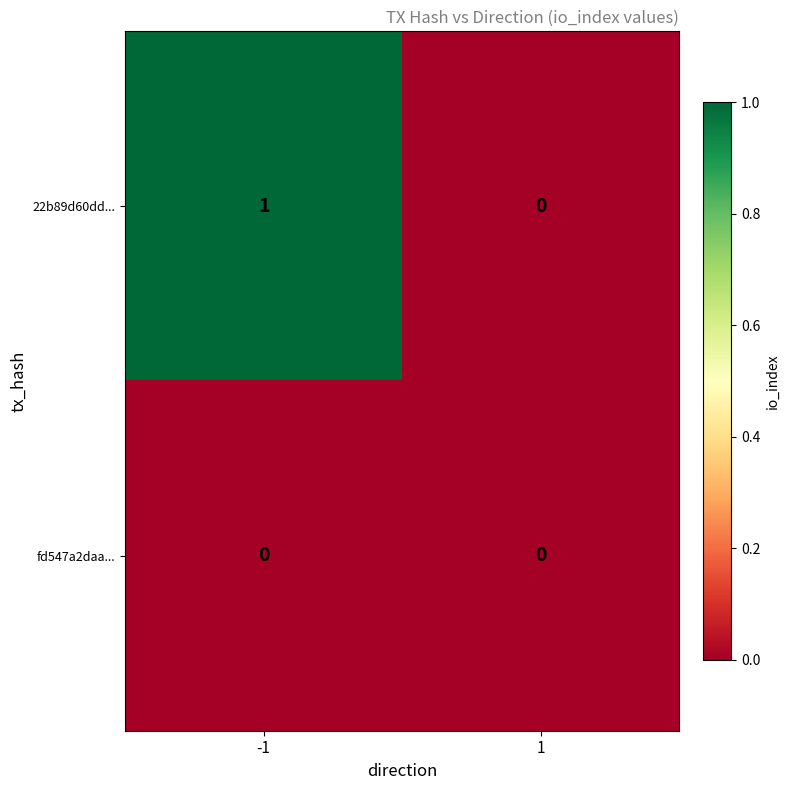

Which series has the largest total across all categories?

22b89d60dd...